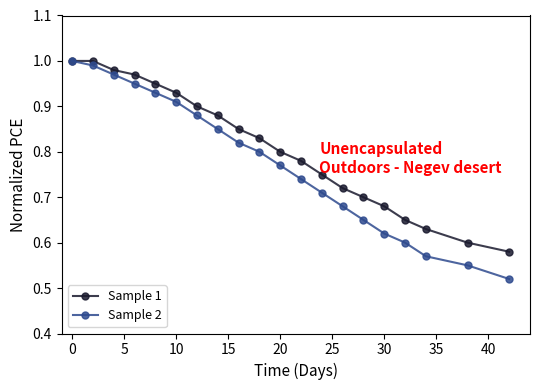

At how many categories does at least one series exceed 0?

20